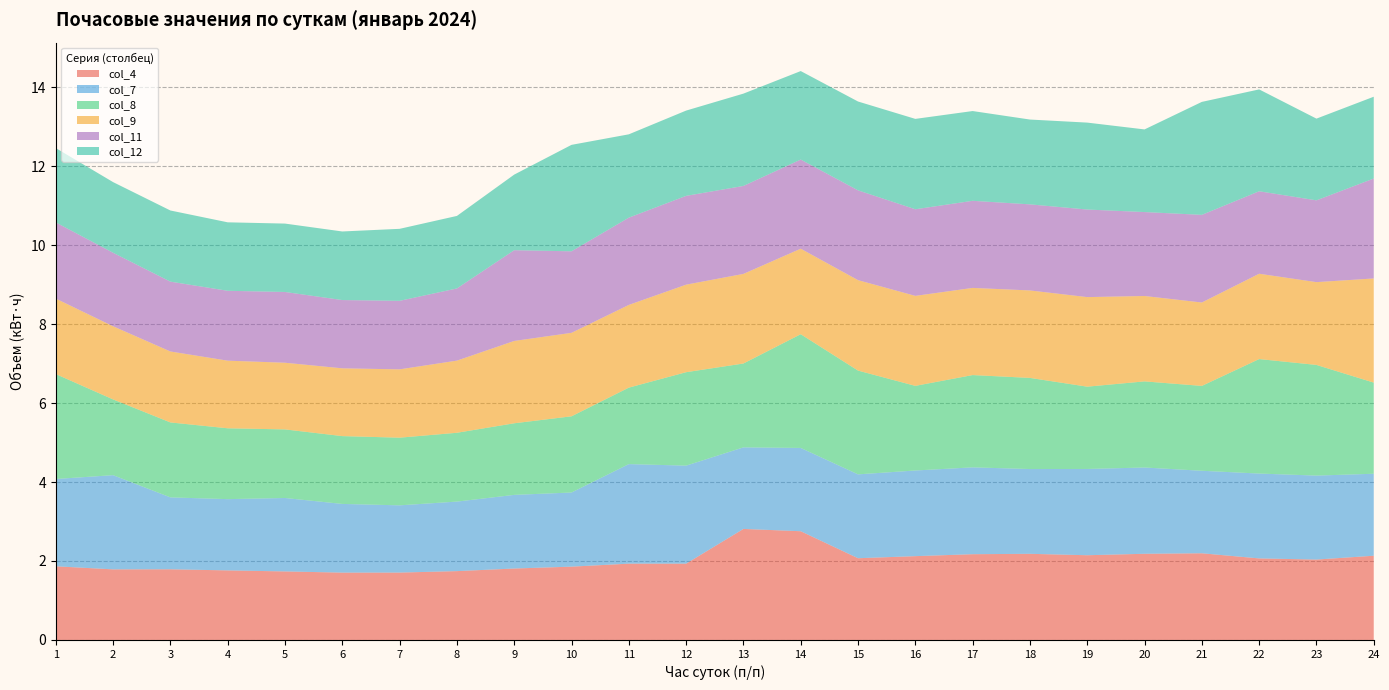

Reading left to right, what are all the values shown in this chart?

col_4: 1=1.9	2=1.8	3=1.8	4=1.8	5=1.7	6=1.7	7=1.7	8=1.7	9=1.8	10=1.9	11=1.9	12=1.9	13=2.8	14=2.8	15=2.1	16=2.1	17=2.2	18=2.2	19=2.1	20=2.2	21=2.2	22=2.1	23=2.0	24=2.1
col_7: 1=2.2	2=2.4	3=1.8	4=1.8	5=1.9	6=1.7	7=1.7	8=1.8	9=1.9	10=1.9	11=2.5	12=2.5	13=2.1	14=2.1	15=2.1	16=2.2	17=2.2	18=2.1	19=2.2	20=2.2	21=2.1	22=2.1	23=2.1	24=2.1
col_8: 1=2.7	2=1.9	3=1.9	4=1.8	5=1.7	6=1.7	7=1.7	8=1.7	9=1.8	10=1.9	11=1.9	12=2.4	13=2.1	14=2.9	15=2.6	16=2.1	17=2.3	18=2.3	19=2.1	20=2.2	21=2.1	22=2.9	23=2.8	24=2.3
col_9: 1=1.9	2=1.9	3=1.8	4=1.7	5=1.7	6=1.7	7=1.7	8=1.8	9=2.1	10=2.1	11=2.1	12=2.2	13=2.3	14=2.2	15=2.3	16=2.3	17=2.2	18=2.2	19=2.3	20=2.2	21=2.1	22=2.2	23=2.1	24=2.6
col_11: 1=1.9	2=1.9	3=1.8	4=1.8	5=1.8	6=1.7	7=1.7	8=1.8	9=2.3	10=2.1	11=2.2	12=2.2	13=2.2	14=2.3	15=2.3	16=2.2	17=2.2	18=2.2	19=2.2	20=2.1	21=2.2	22=2.1	23=2.1	24=2.5
col_12: 1=1.9	2=1.8	3=1.8	4=1.7	5=1.7	6=1.7	7=1.8	8=1.8	9=1.9	10=2.7	11=2.1	12=2.2	13=2.3	14=2.2	15=2.2	16=2.3	17=2.3	18=2.1	19=2.2	20=2.1	21=2.9	22=2.6	23=2.1	24=2.1